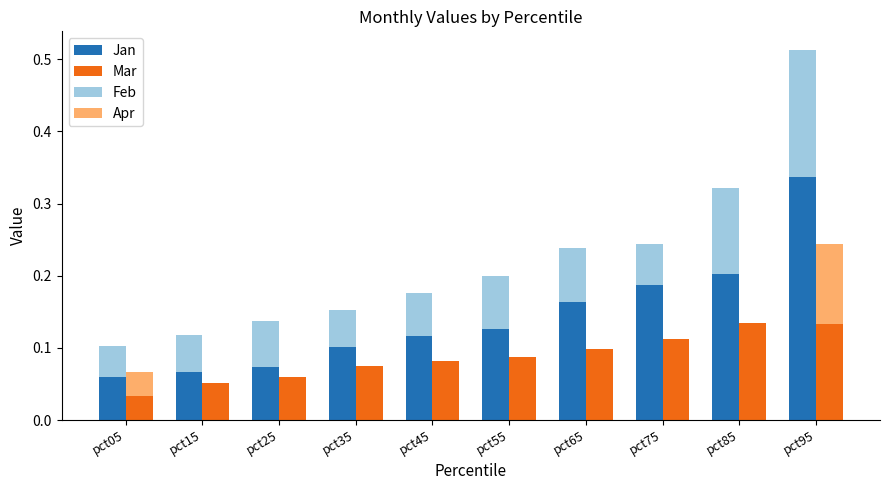

What is the sum of the Jan (Low) values at pct05 and pct55?

0.2